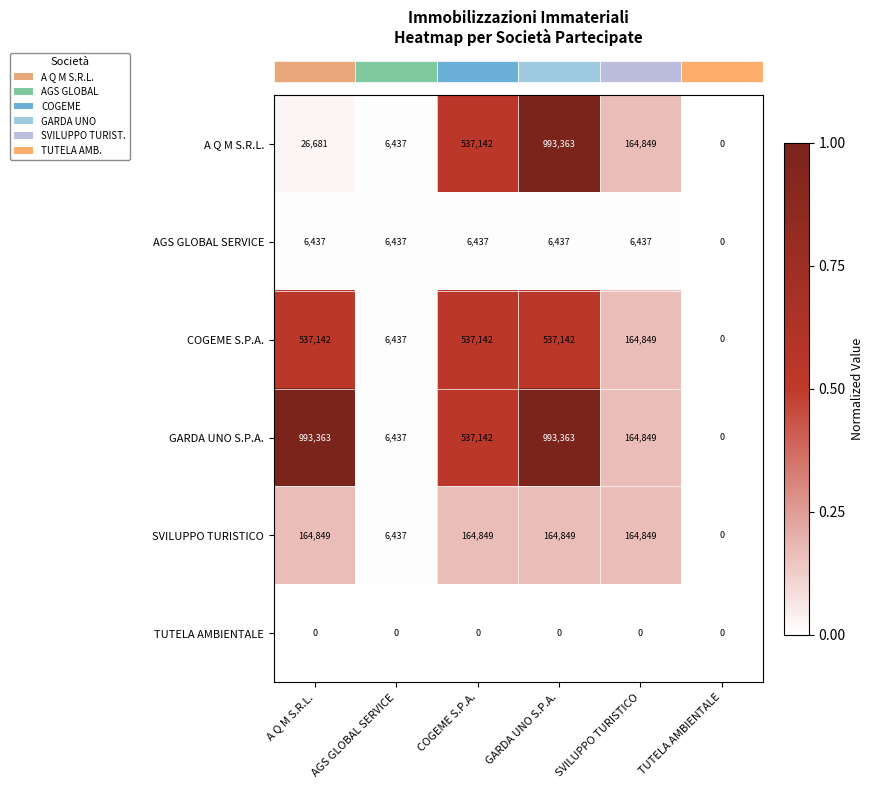

What is the difference between the maximum and minimum values in the AGS GLOBAL SERVICE series?

6437